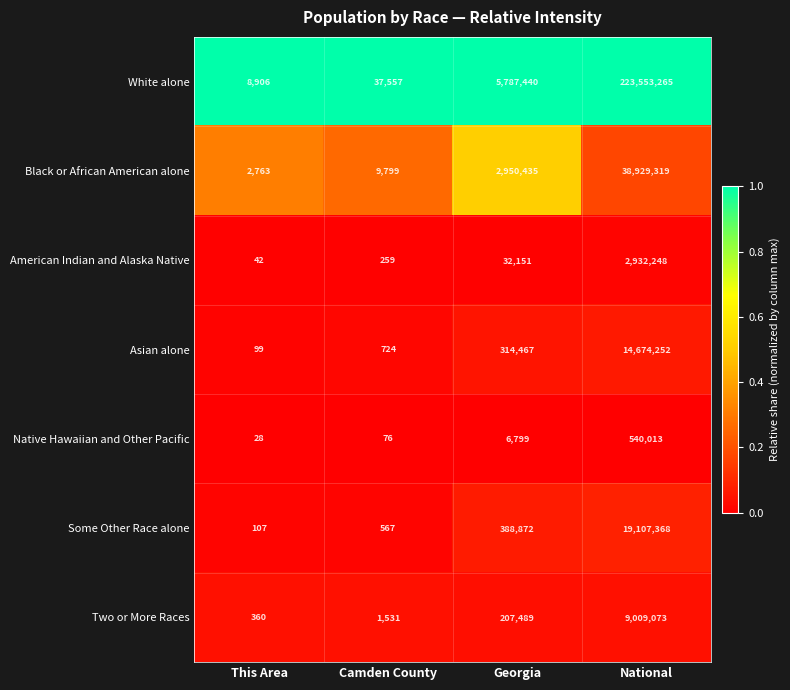

Reading right to left, transcribe all the data shown in this chart.

White alone: National=223553265	Georgia=5787440	Camden County=37557	This Area=8906
Black or African American alone: National=38929319	Georgia=2950435	Camden County=9799	This Area=2763
American Indian and Alaska Native: National=2932248	Georgia=32151	Camden County=259	This Area=42
Asian alone: National=14674252	Georgia=314467	Camden County=724	This Area=99
Native Hawaiian and Other Pacific: National=540013	Georgia=6799	Camden County=76	This Area=28
Some Other Race alone: National=19107368	Georgia=388872	Camden County=567	This Area=107
Two or More Races: National=9009073	Georgia=207489	Camden County=1531	This Area=360